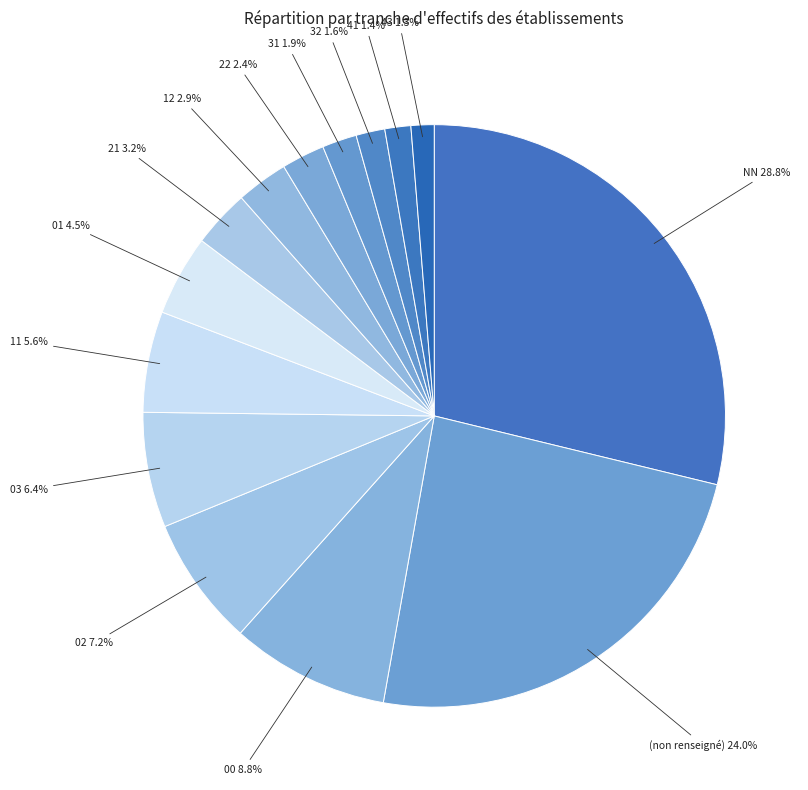

Do 01 and 11 together represent more than half of the pie?

No